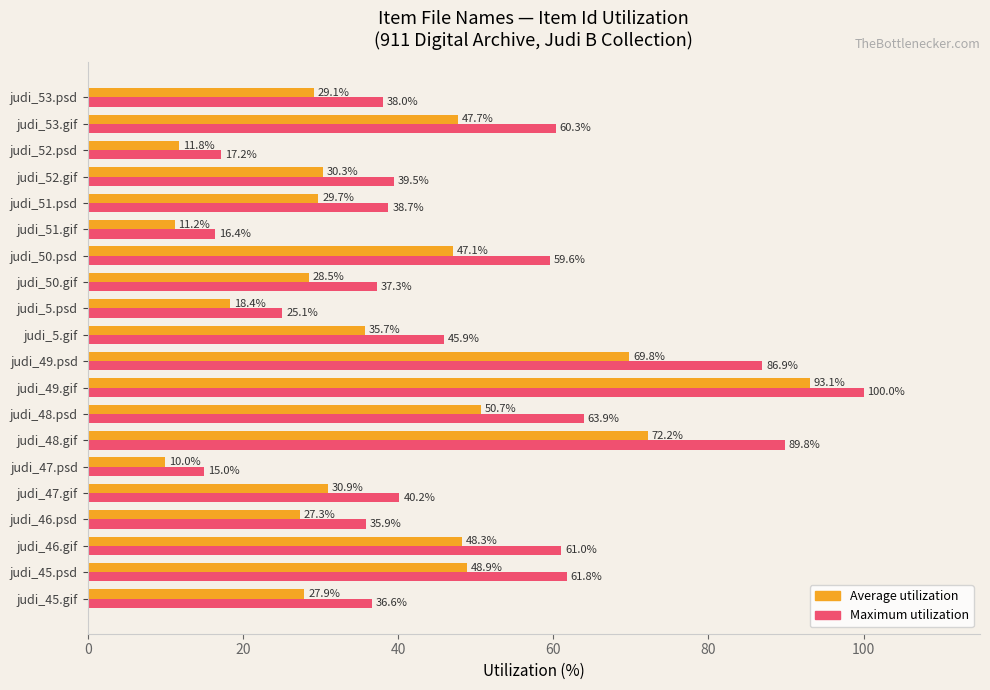

What is the minimum value shown in the chart?

10.0